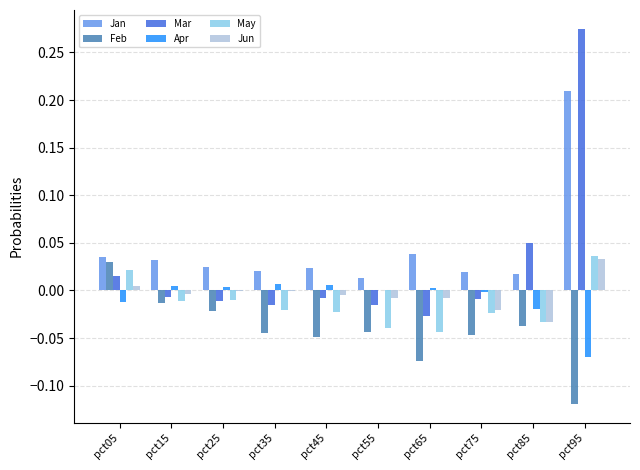

Which series changed the most between pct75 and pct95?

Mar